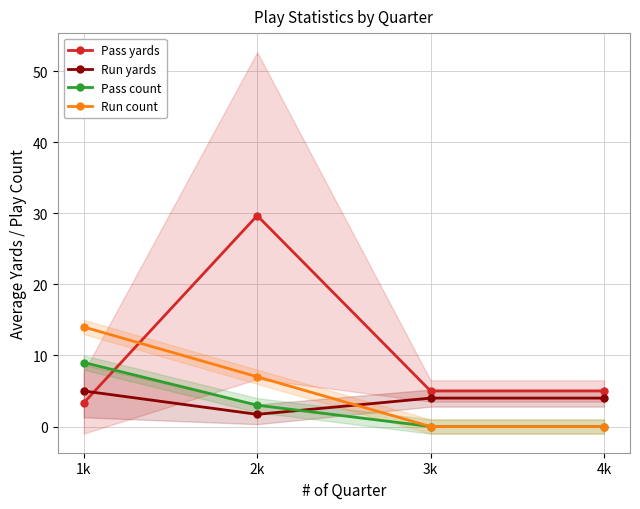

How many positive values does the Run count series have?

2